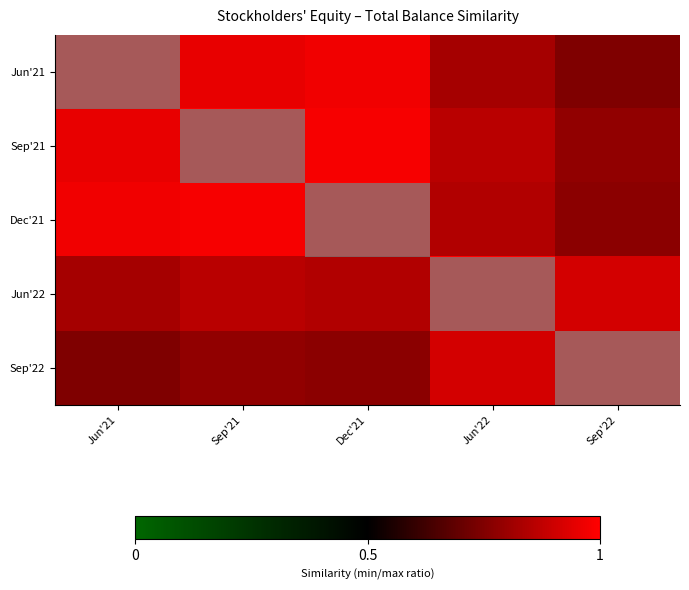

Reading left to right, transcribe all the data shown in this chart.

Jun'21: Jun'21=1.0	Sep'21=1.0	Dec'21=1.0	Jun'22=0.8	Sep'22=0.7
Sep'21: Jun'21=1.0	Sep'21=1.0	Dec'21=1.0	Jun'22=0.9	Sep'22=0.8
Dec'21: Jun'21=1.0	Sep'21=1.0	Dec'21=1.0	Jun'22=0.8	Sep'22=0.8
Jun'22: Jun'21=0.8	Sep'21=0.9	Dec'21=0.8	Jun'22=1.0	Sep'22=0.9
Sep'22: Jun'21=0.7	Sep'21=0.8	Dec'21=0.8	Jun'22=0.9	Sep'22=1.0